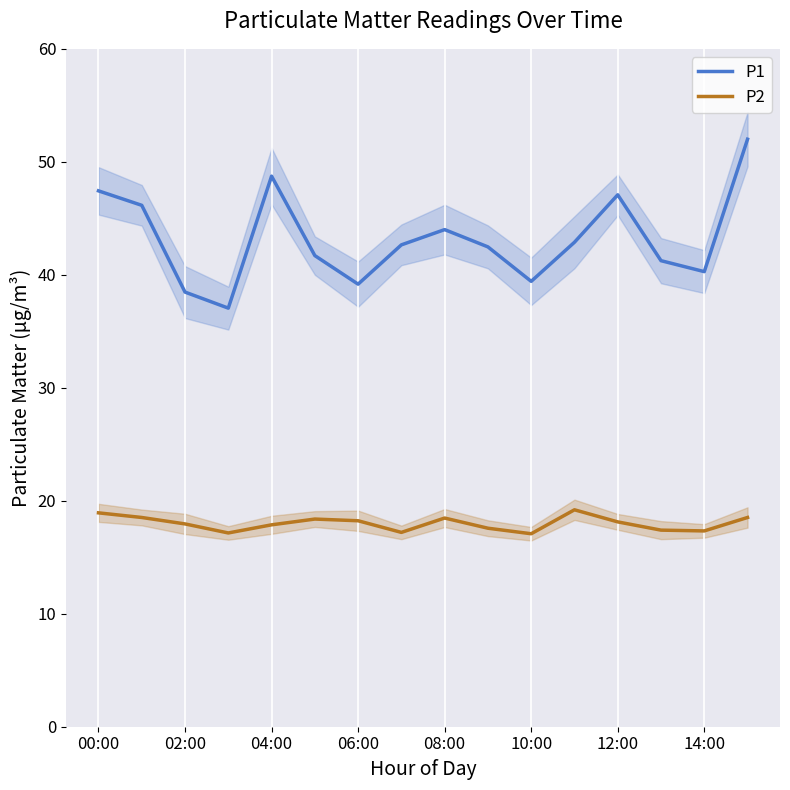

What is the maximum value for P1?

52.0